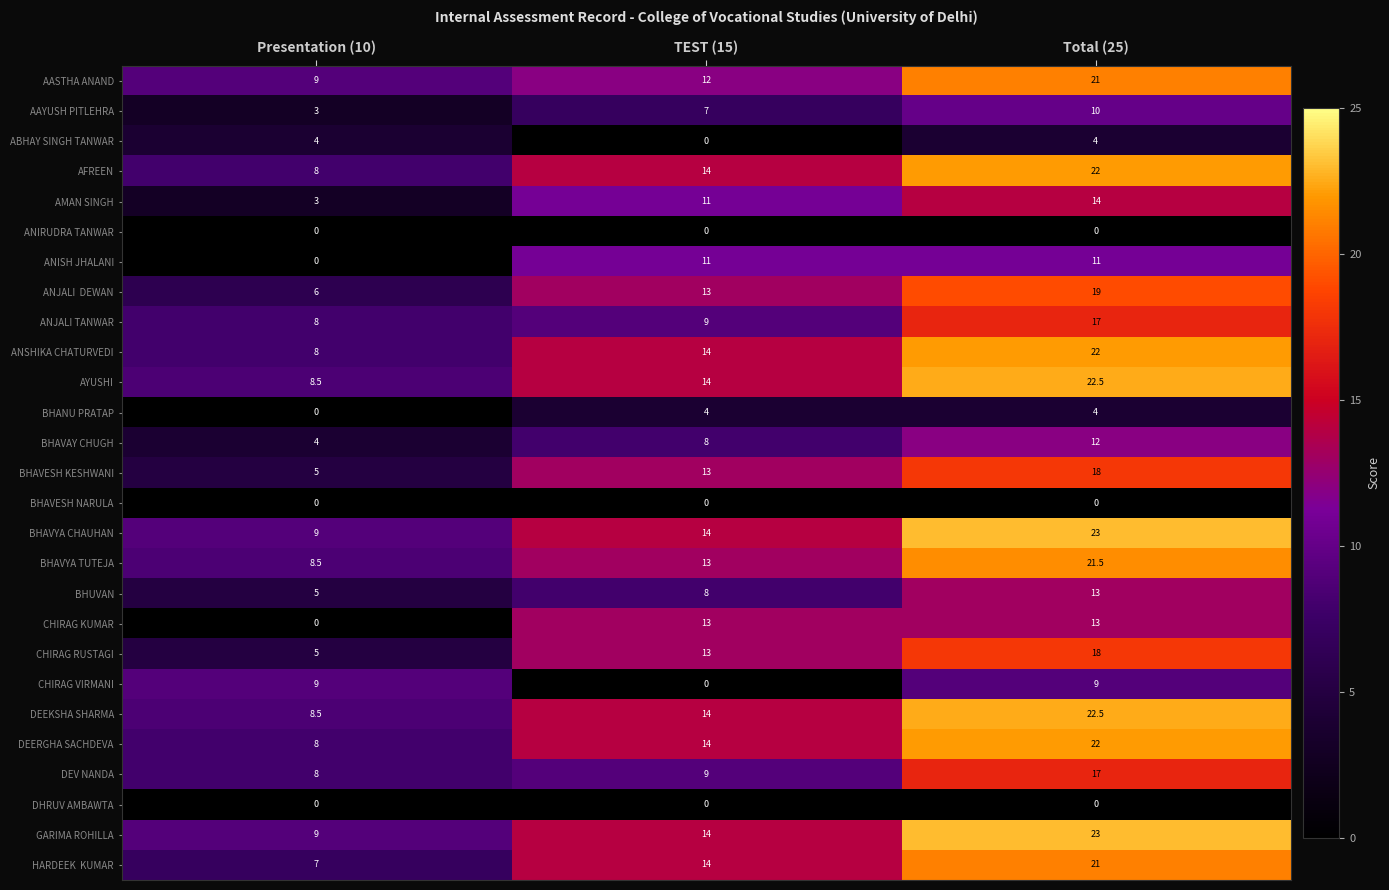

What is the difference between the highest and lowest values at Presentation (10)?

9.0